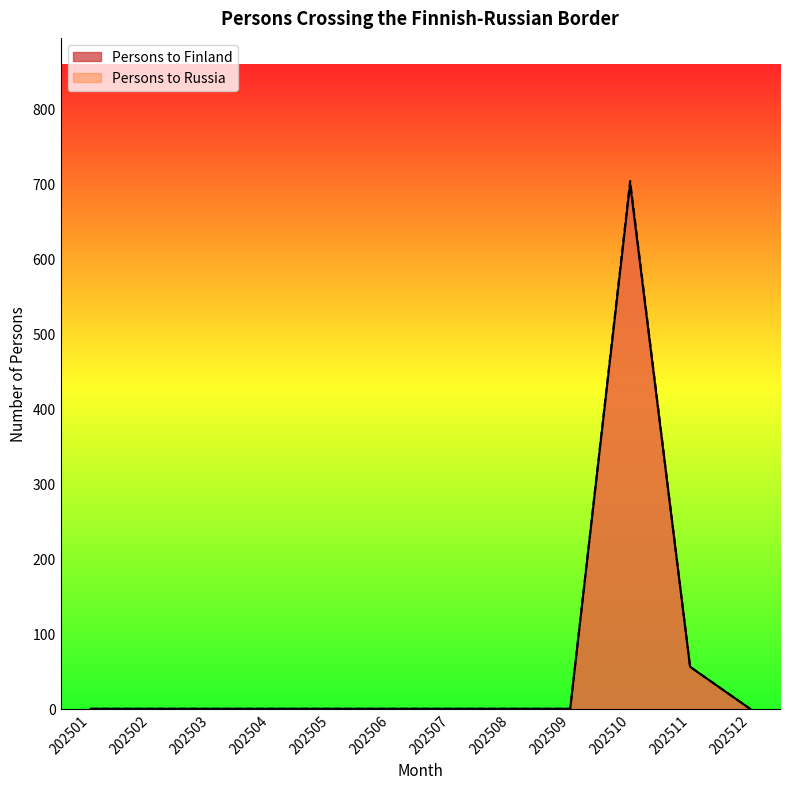

True or false: Persons to Finland has a value of 524 at 17.

False